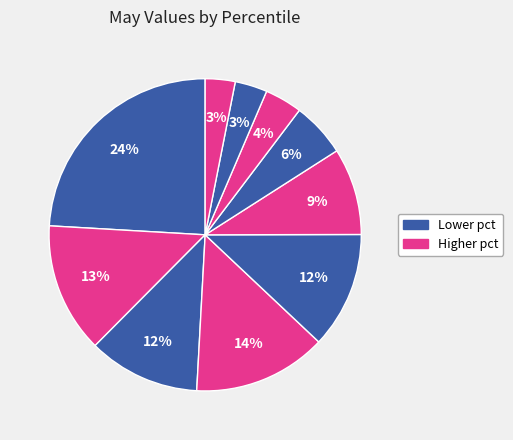

How many segments does this pie chart have?

10